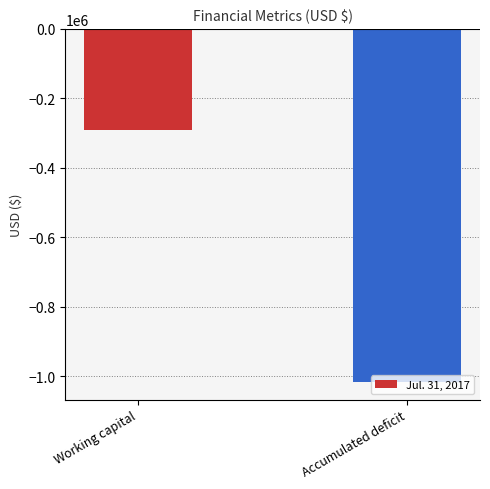

What is the label of the 2nd bar from the right?

Working capital